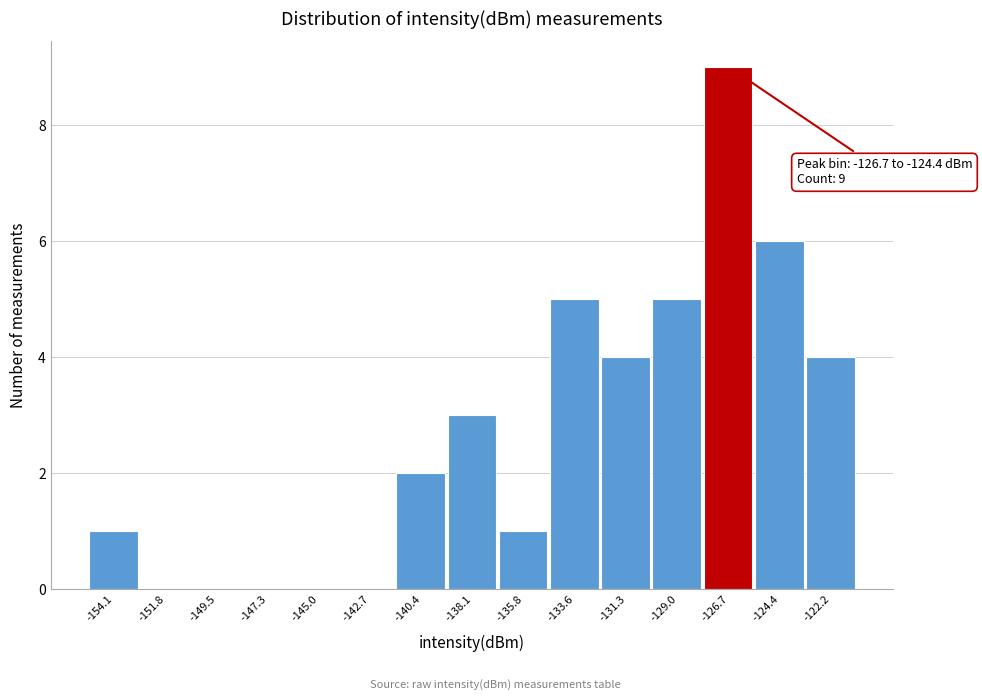

Reading right to left, transcribe all the data shown in this chart.

-122.2=4	-124.4=6	-126.7=9	-129.0=5	-131.3=4	-133.6=5	-135.8=1	-138.1=3	-140.4=2	-142.7=0	-145.0=0	-147.3=0	-149.5=0	-151.8=0	-154.1=1